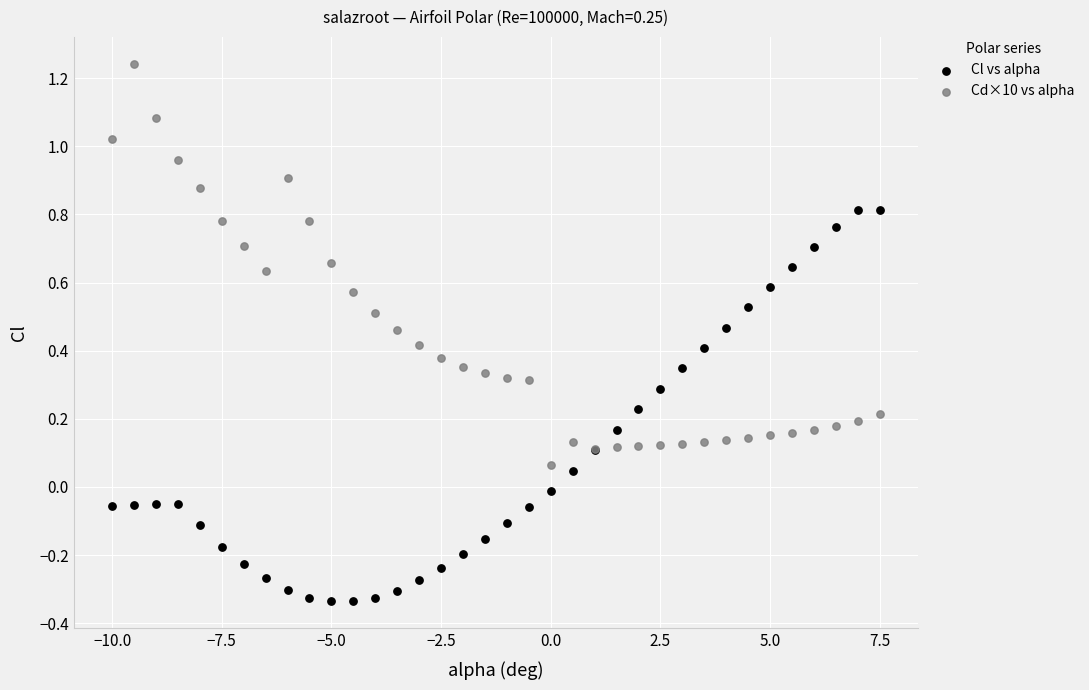

What is the X range (max minus min) for the scatter plot?

17.5